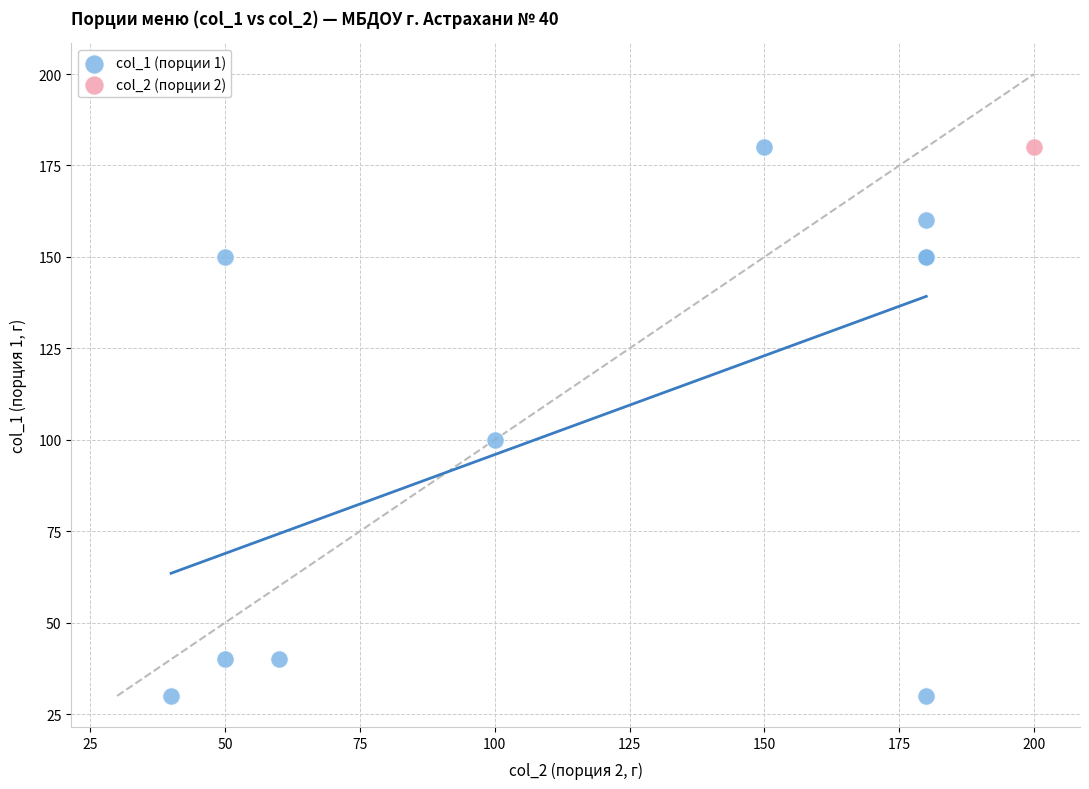

What are all the series names shown in the legend?

col_1 (порции 1), col_2 (порции 2)